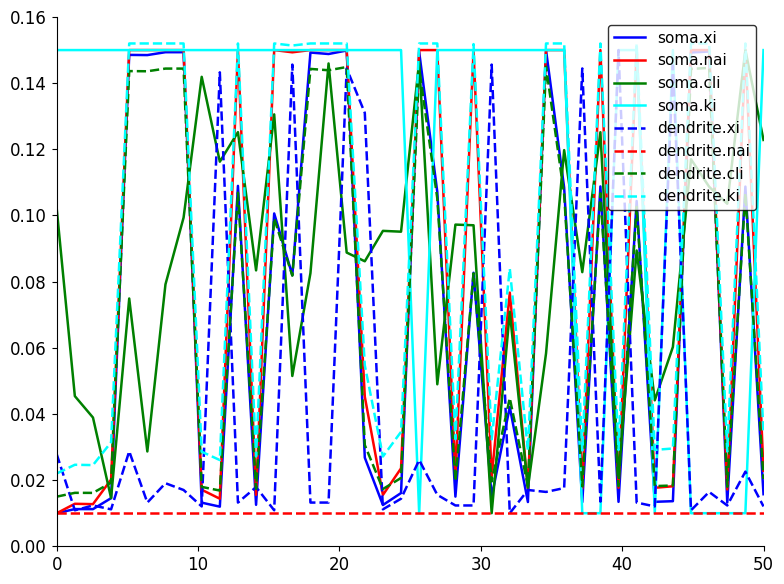

True or false: dendrite.nai and dendrite.ki cross at least once.

False